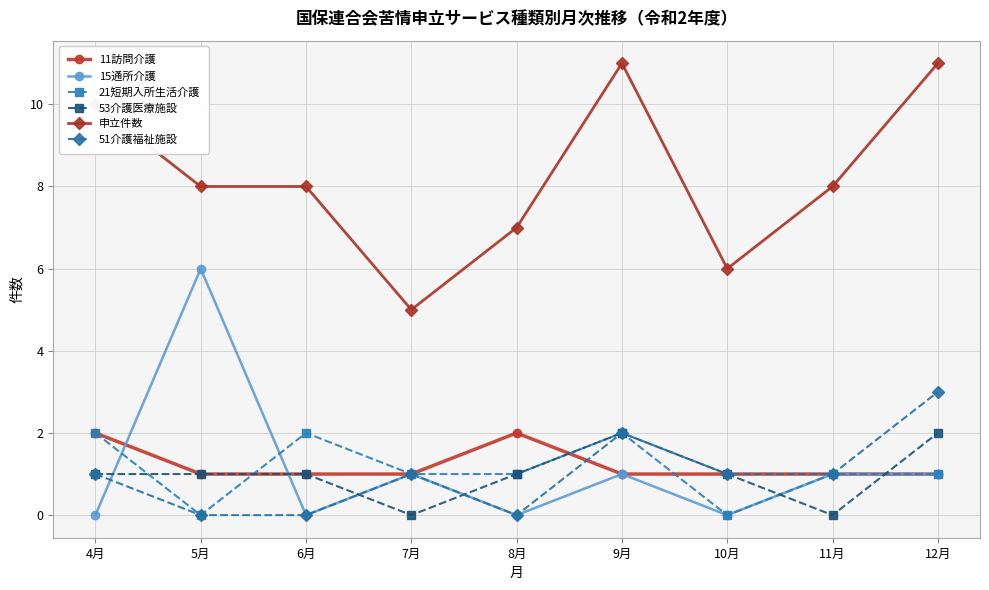

True or false: 53介護医療施設 has more than 2 points higher than both neighbors.

False